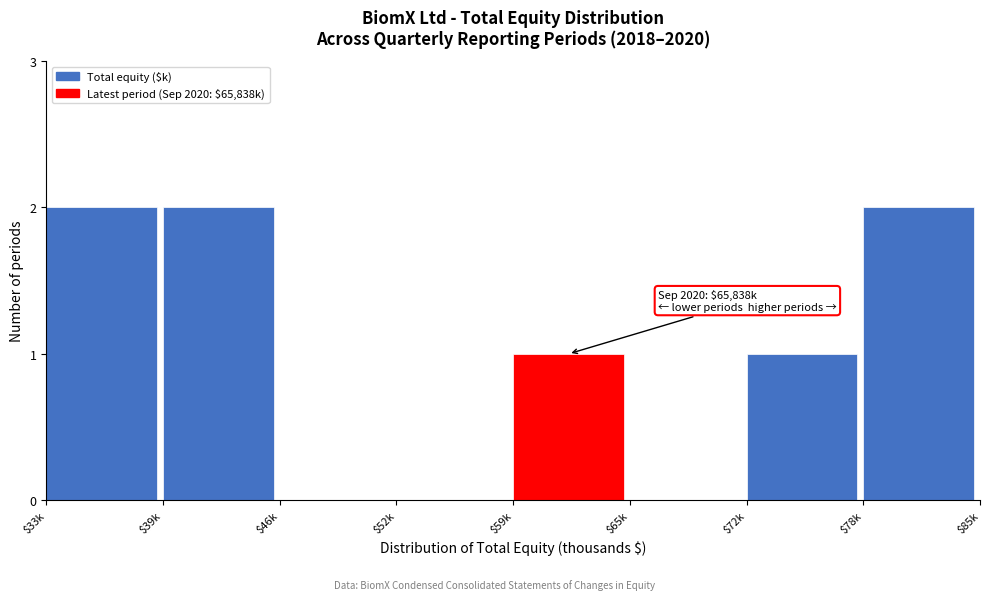

Is it true that the value at $78k is 2?

True